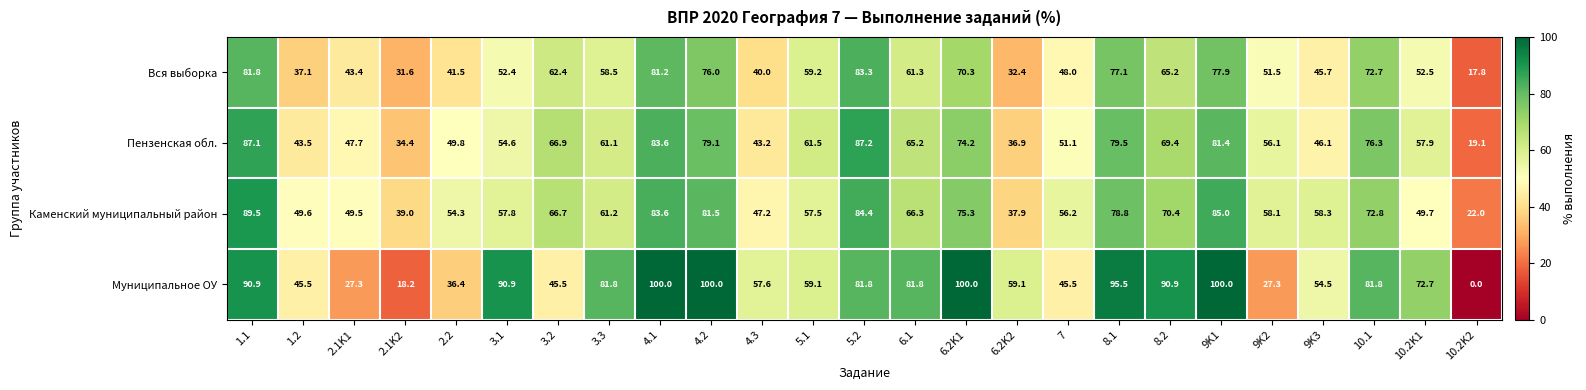

At which category is the sum across all series the highest?

1.1